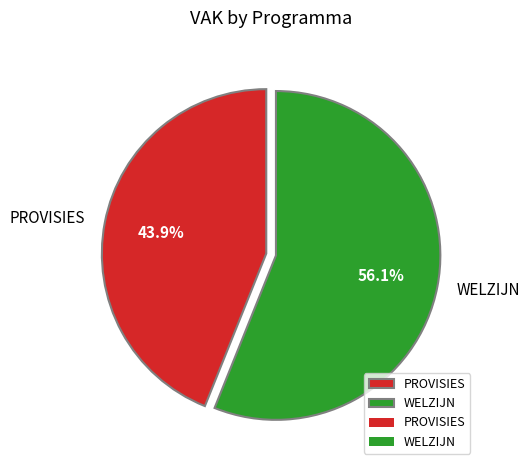

How many slices are in this pie chart?

2